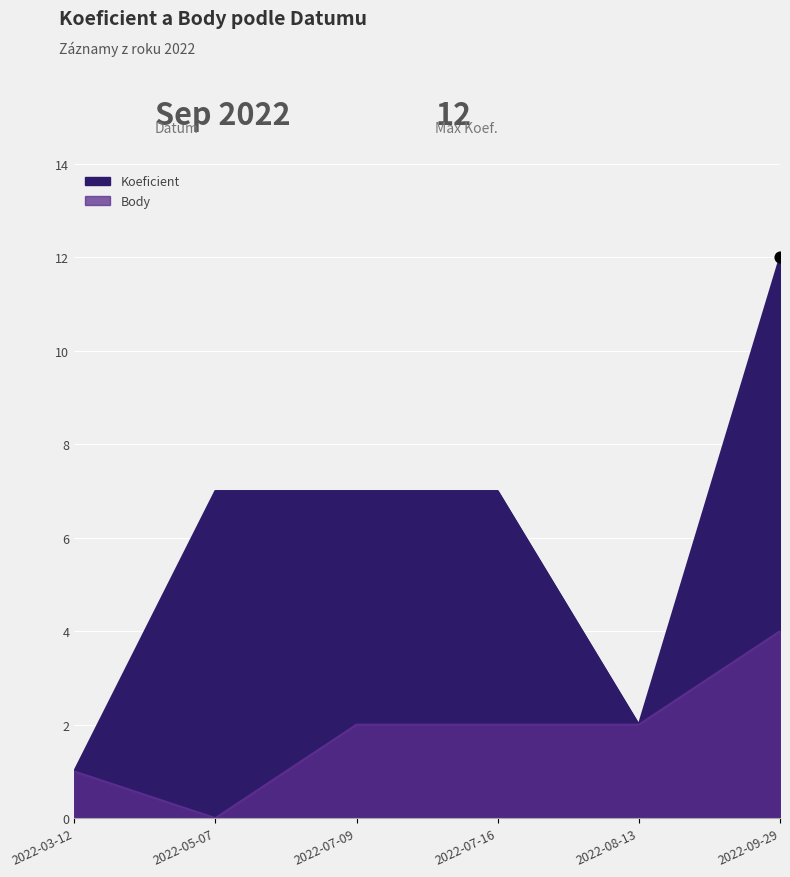

What is the total value across all series at 2022-07-09?

9